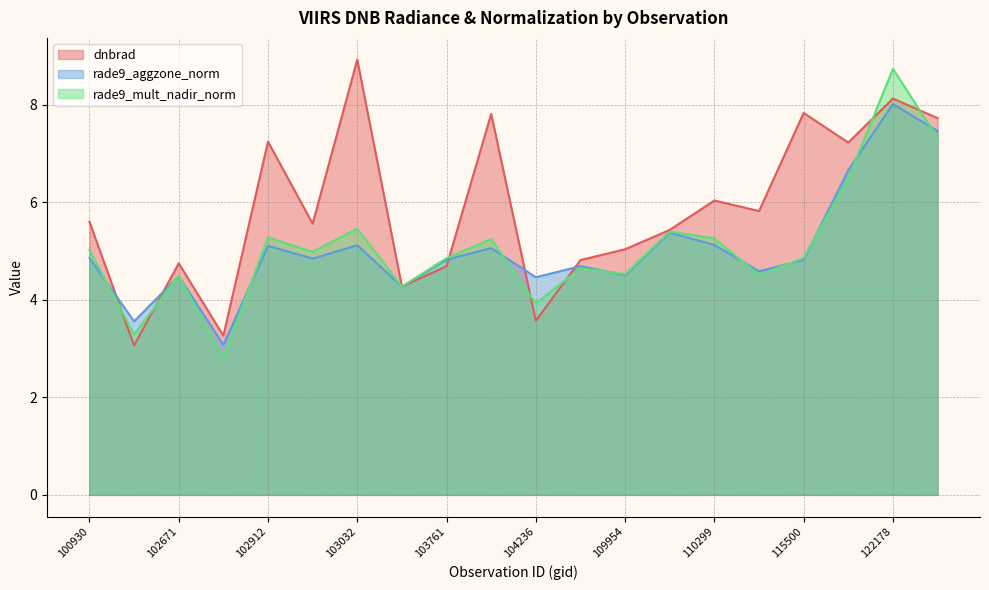

Which category has the lowest value across all series?

102792